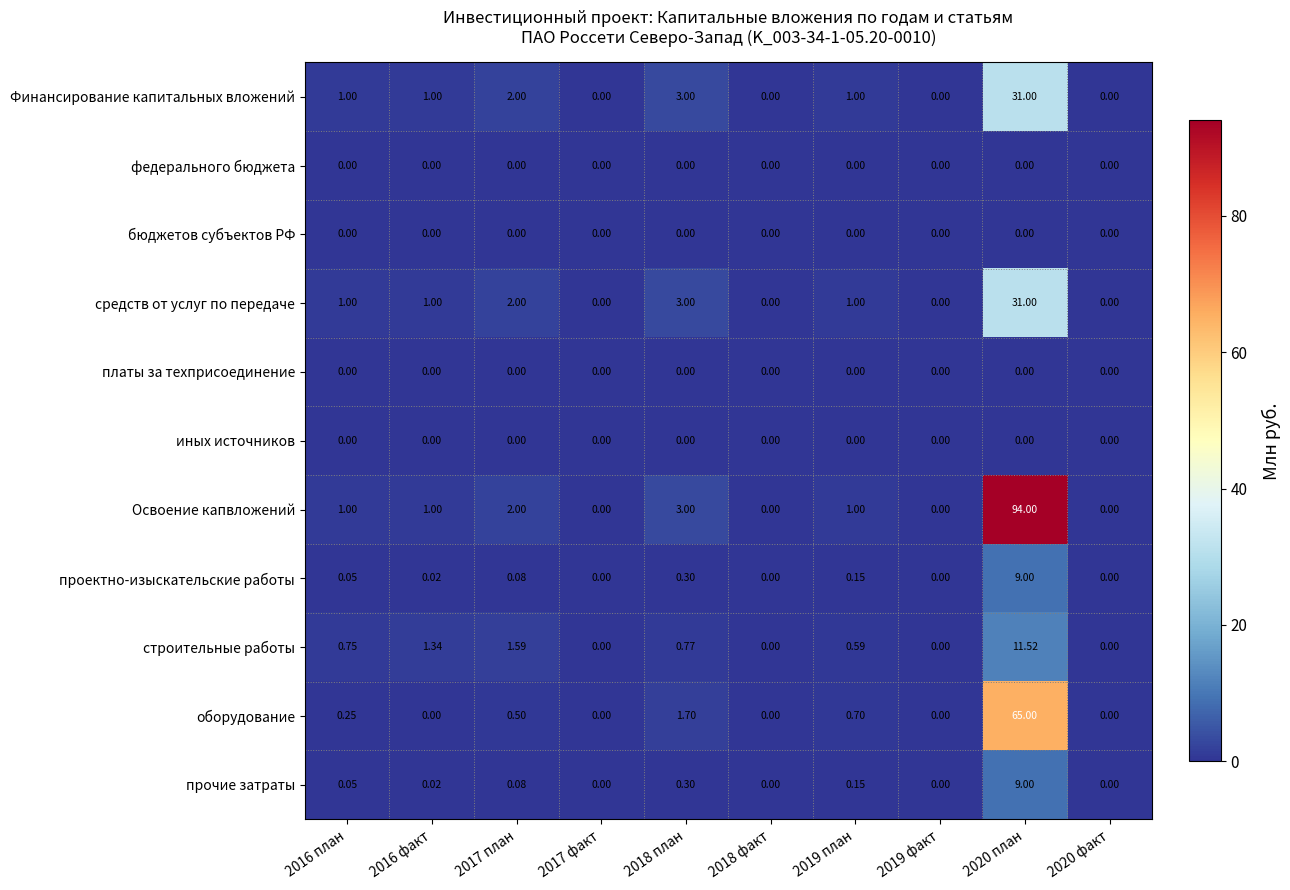

Which series has the largest range (max minus min)?

Освоение капвложений